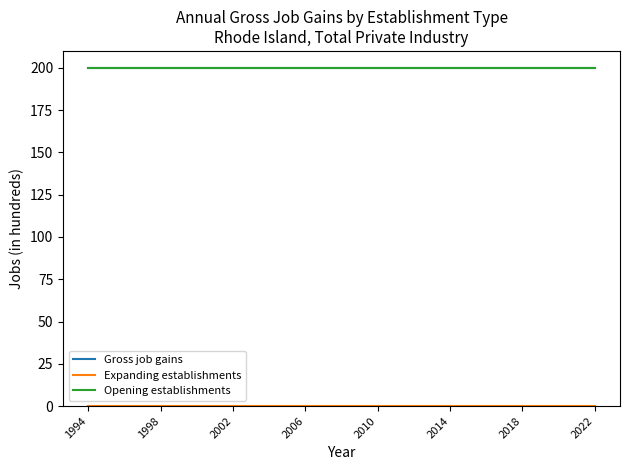

At which category is the sum across all series the highest?

1994